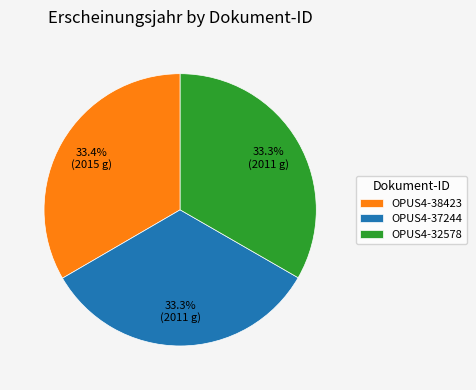

How many slices are in this pie chart?

3